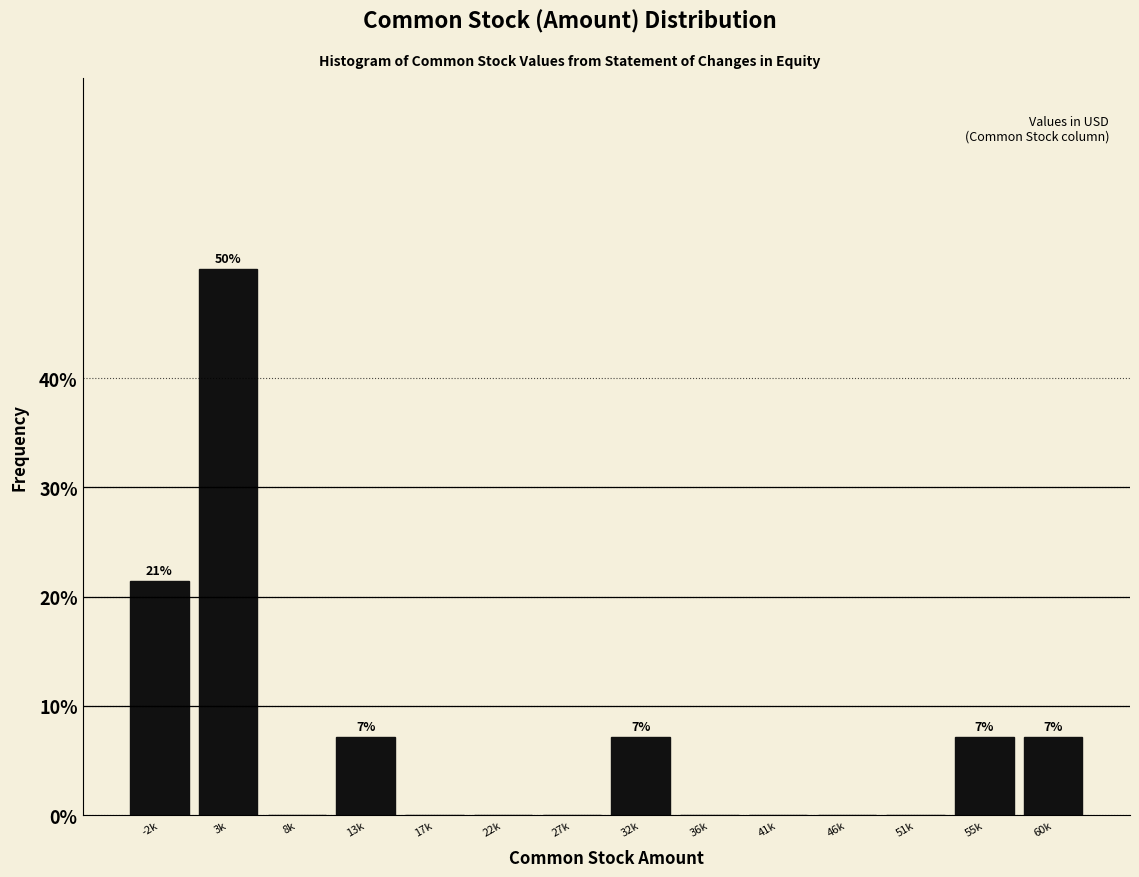

Reading right to left, transcribe all the data shown in this chart.

60k=7.1	55k=7.1	51k=0.0	46k=0.0	41k=0.0	36k=0.0	32k=7.1	27k=0.0	22k=0.0	17k=0.0	13k=7.1	8k=0.0	3k=50.0	-2k=21.4